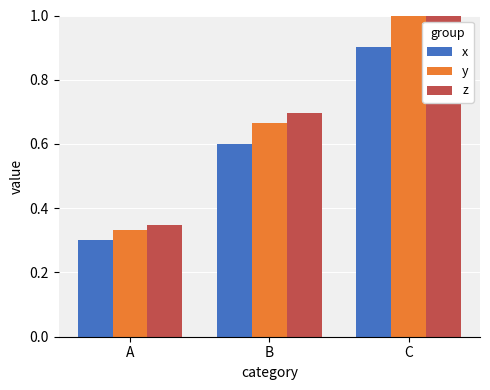

Rank the series by their average value, from lowest to highest.

x, y, z